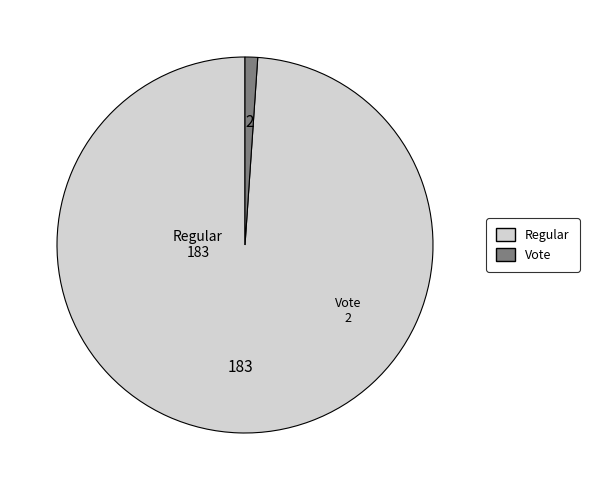

How many slices are in this pie chart?

2